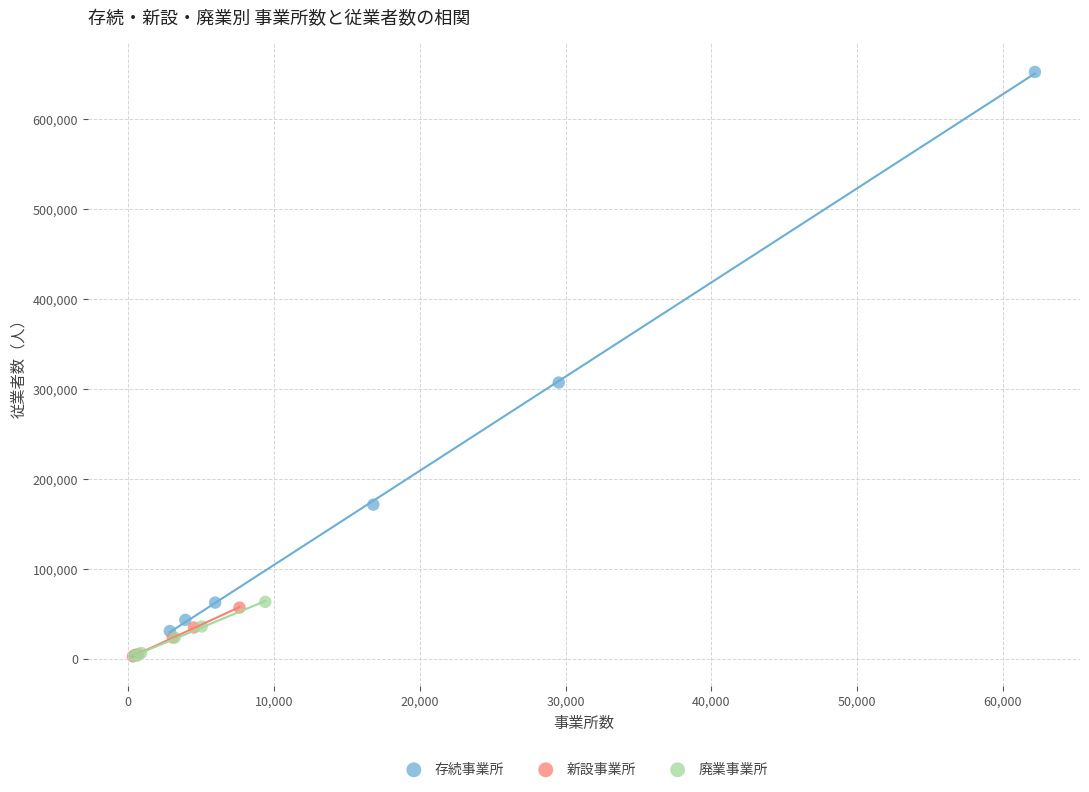

Which series contains the highest Y value?

存続事業所